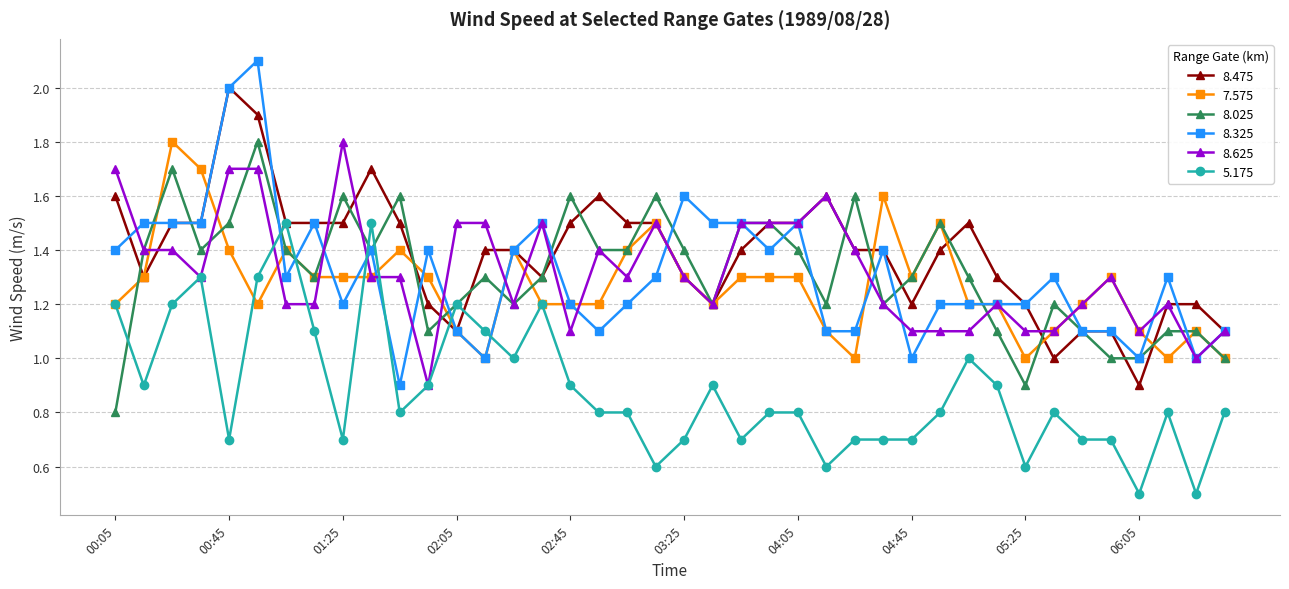

What is the value of the 8.475 point at the 13th from the left?

1.1